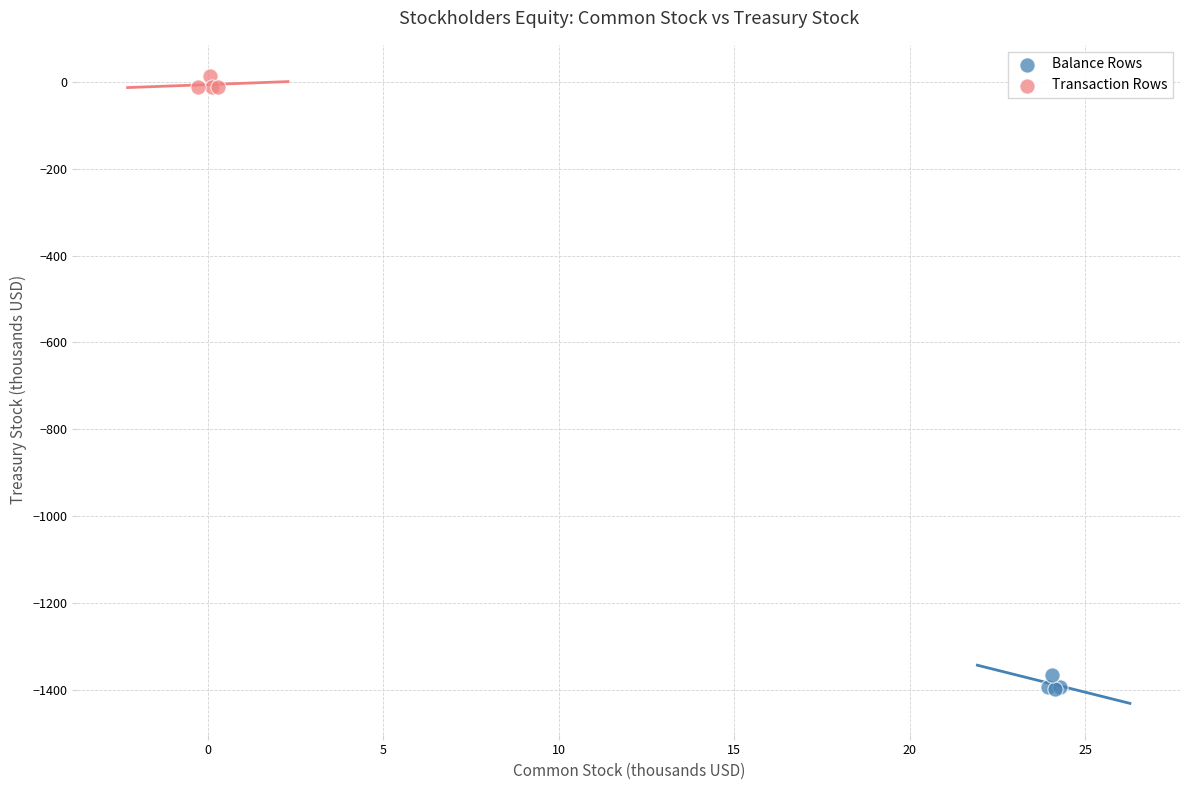

Which series contains the highest Y value?

Transaction Rows